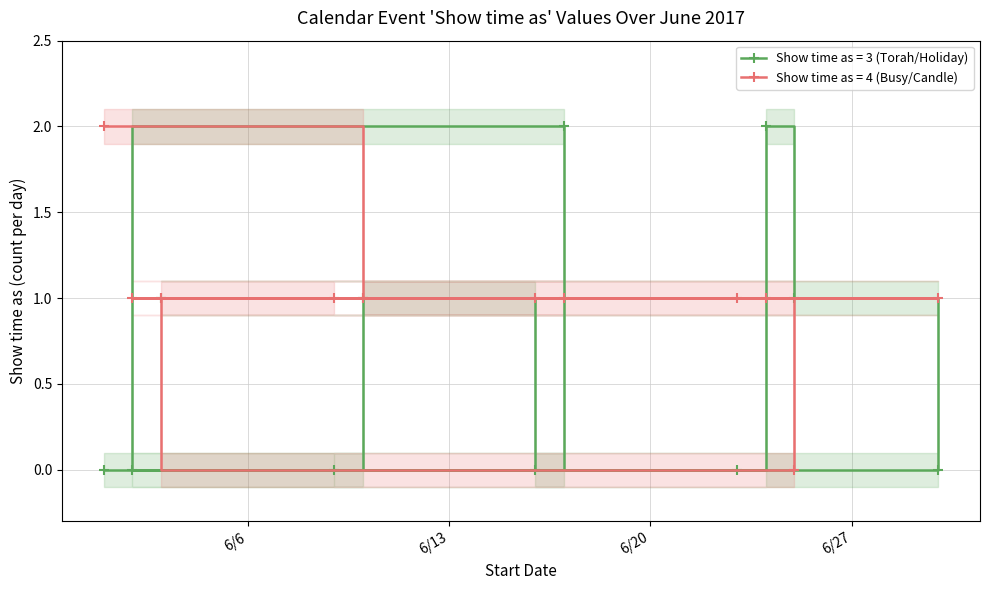

What is the sum of all Show time as (Candle/Havdalah) values?

56